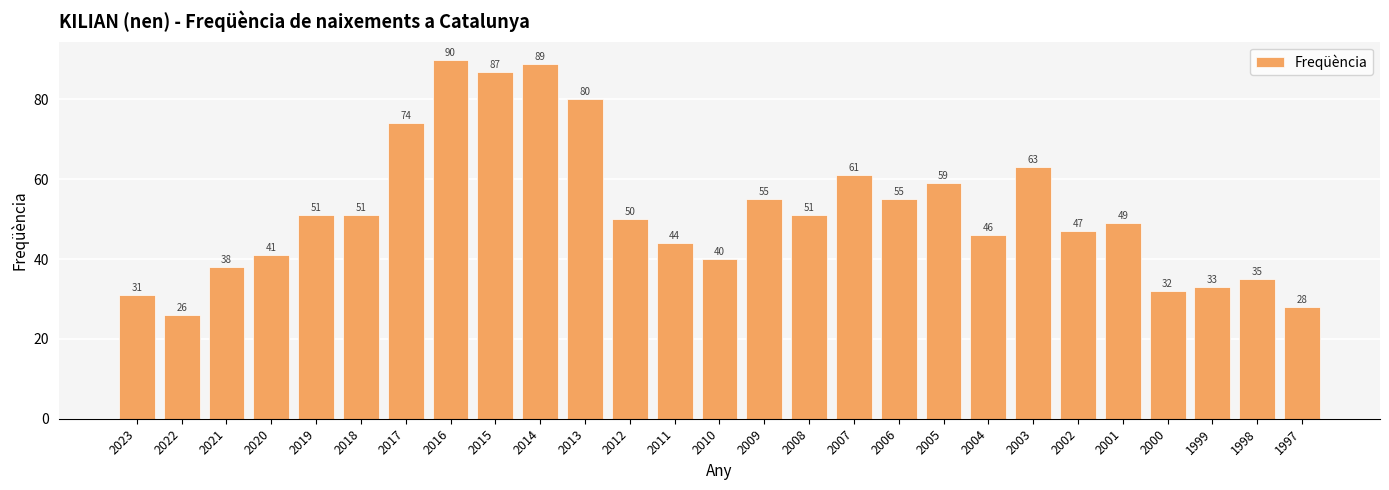

Is it true that the value at 2000 is 32?

True